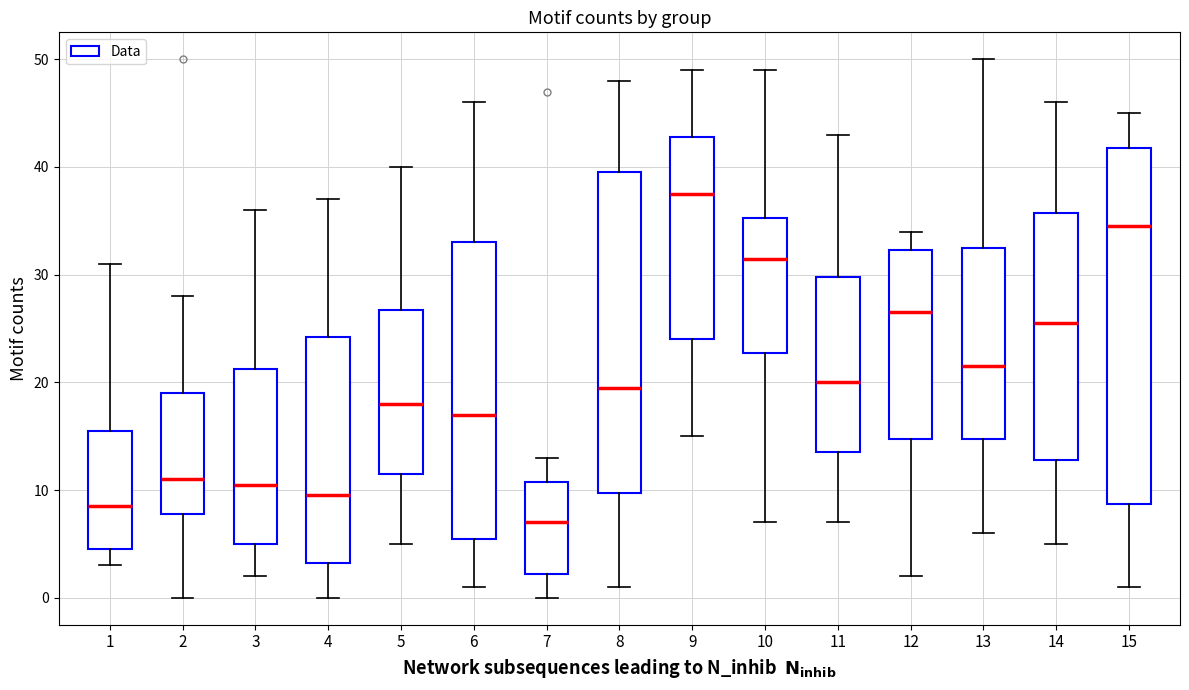

Where is the lower edge of the box at x = 2 on the y-axis? The values are not printed on the chart, so give them approximately, as read against the axis.

8